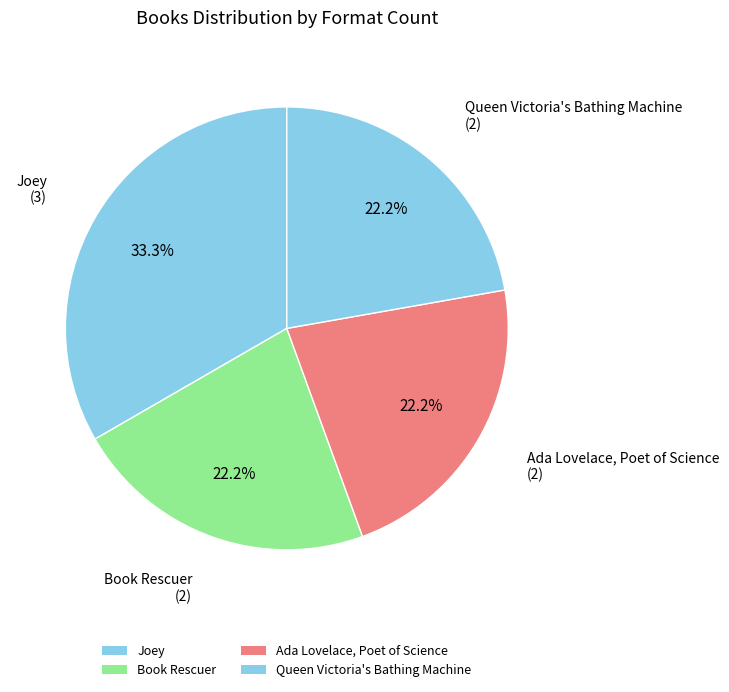

Which category has the biggest portion of the pie?

Joey